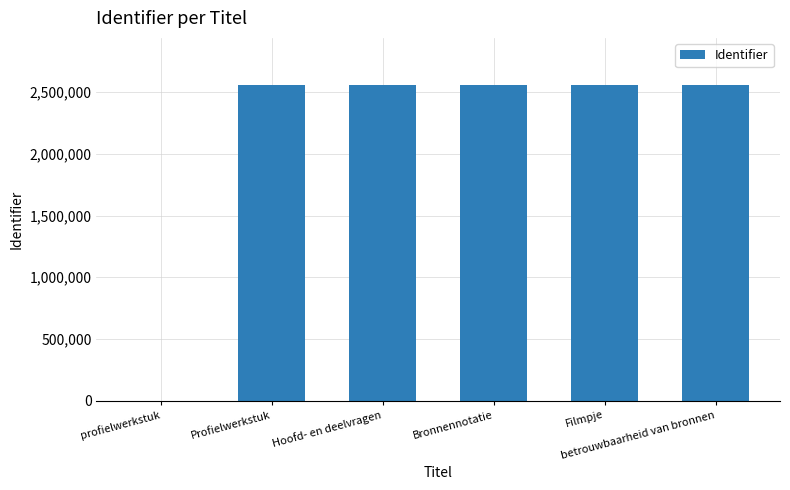

What is the greatest value displayed?

2556069